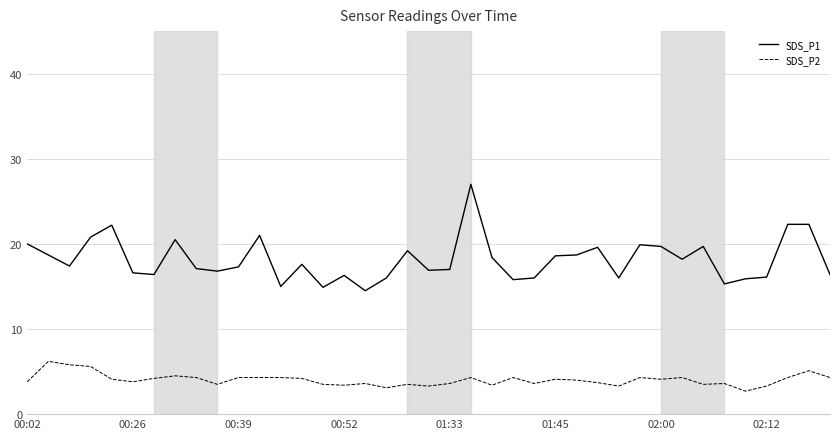

What are all the series names shown in the legend?

SDS_P1, SDS_P2